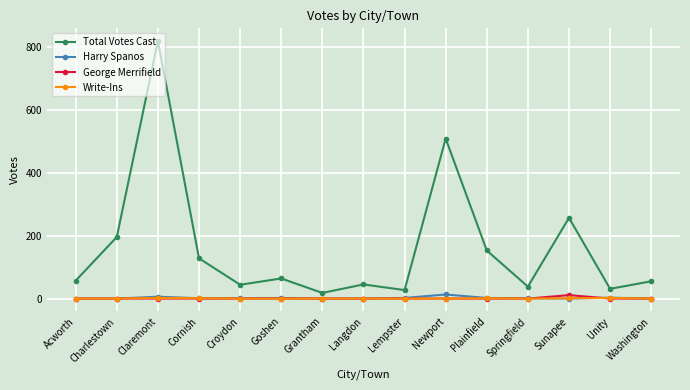

Where is Total Votes Cast nearest to the value 418?

Newport